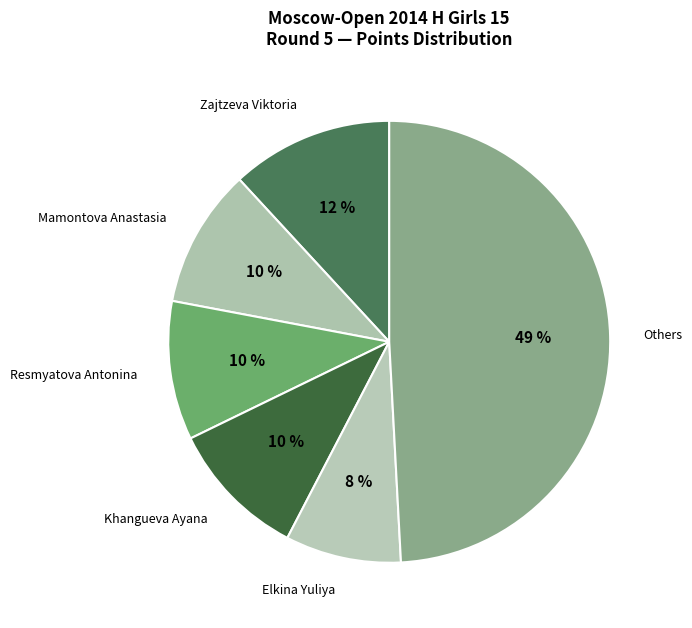

Does any single category account for the majority?

No